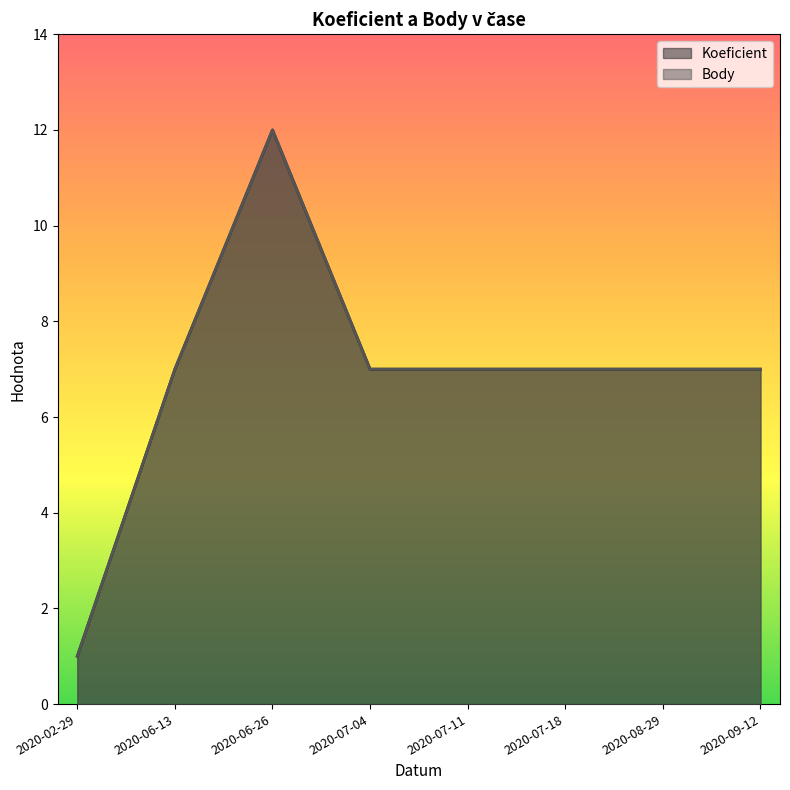

What are all the series names shown in the legend?

Koeficient, Body